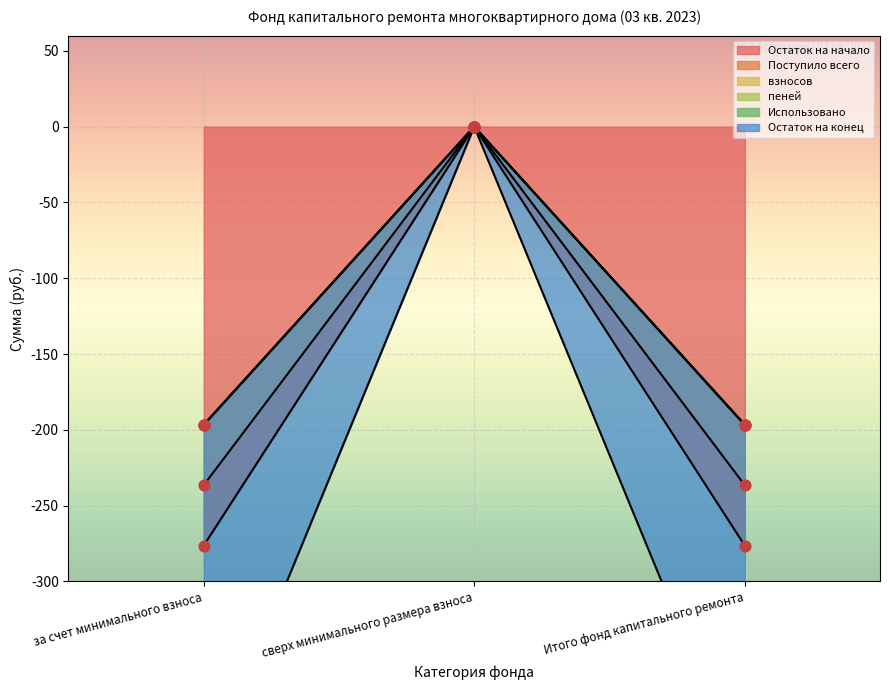

Which series has the largest total across all categories?

Остаток на конец